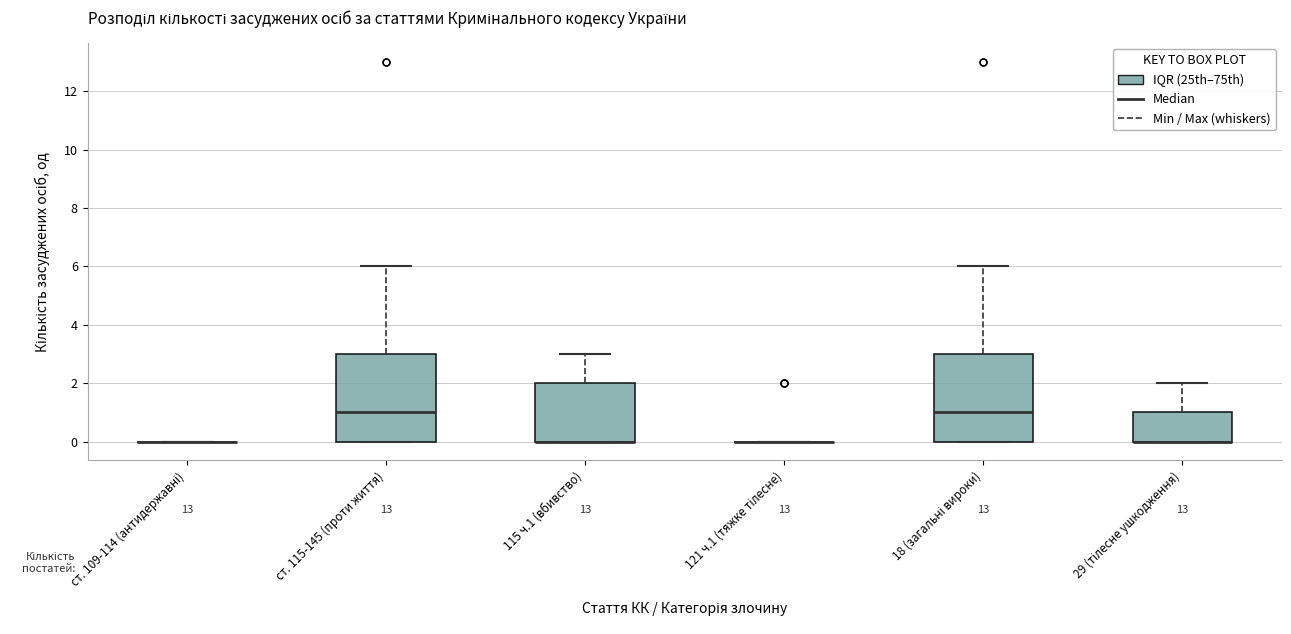

Reading left to right, read every box against the y-axis: the position of its median line, the range the box covers, and the ends of its whiskers. The values are not printed on the chart, so give them approximately, as read against the axis.

ст. 109-114 (антидержавні): box collapsed to a line at 0, whiskers 0 to 0
ст. 115-145 (проти життя): median 1, box 0 to 3, whiskers 0 to 6
115 ч.1 (вбивство): median 0 (drawn on the box's lower edge), box 0 to 2, whiskers 0 to 3
121 ч.1 (тяжке тілесне): box collapsed to a line at 0, whiskers 0 to 0
18 (загальні вироки): median 1, box 0 to 3, whiskers 0 to 6
29 (тілесне ушкодження): median 0 (drawn on the box's lower edge), box 0 to 1, whiskers 0 to 2